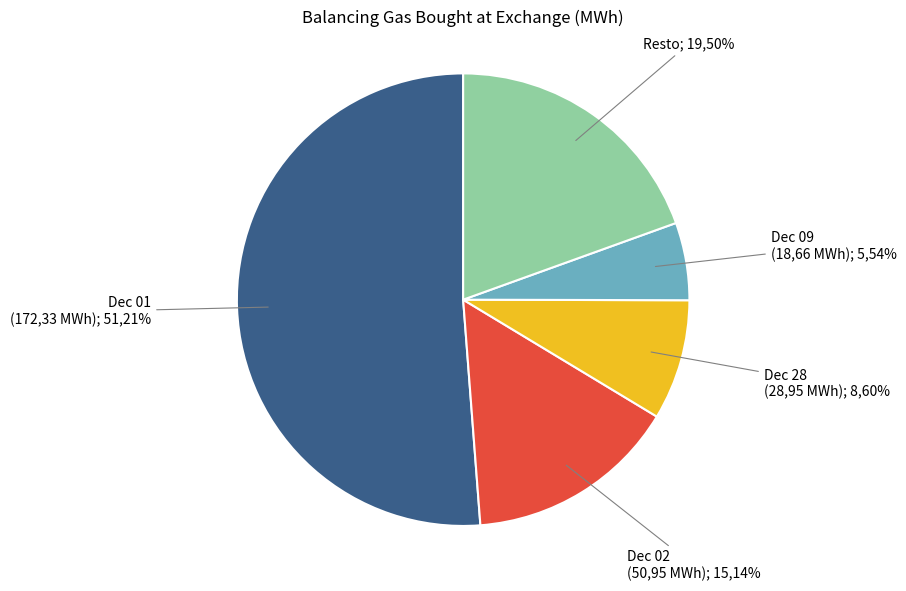

Do 2018-12-11 and 2018-12-04 together represent more than half of the pie?

No